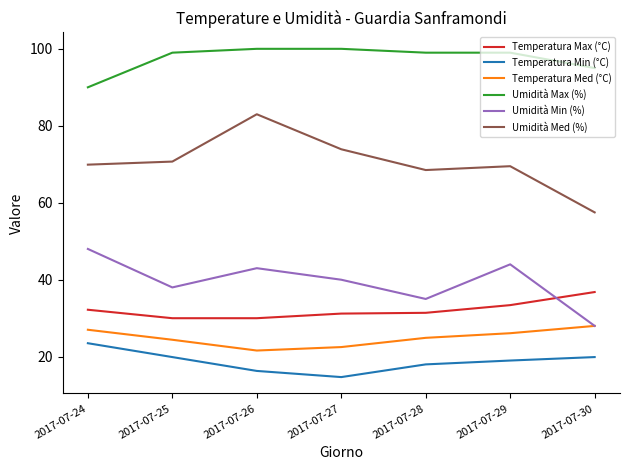

Count the number of data series in this chart.

6